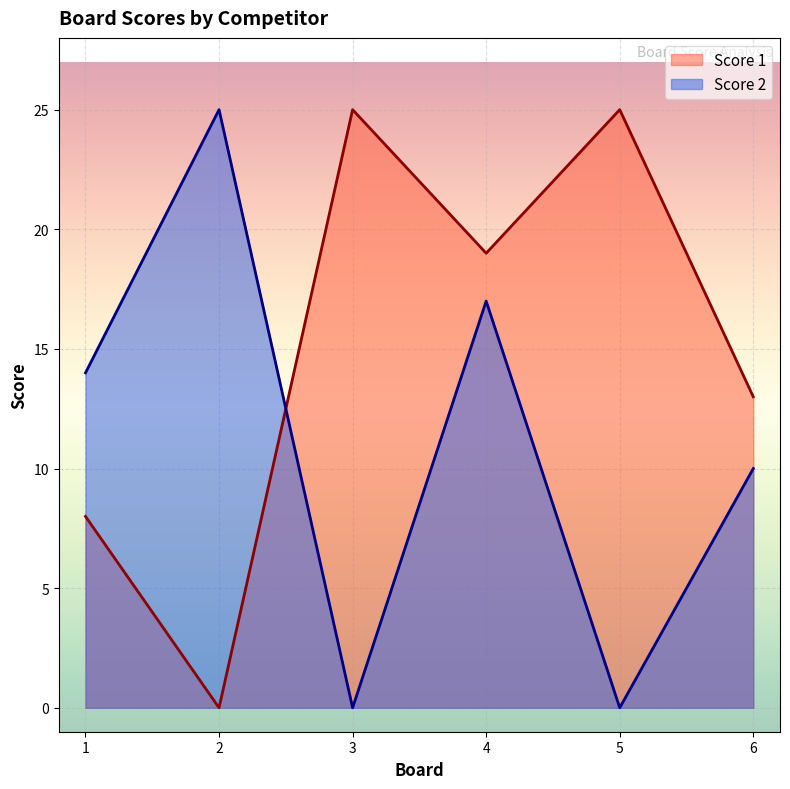

How many lines are shown in the chart?

2